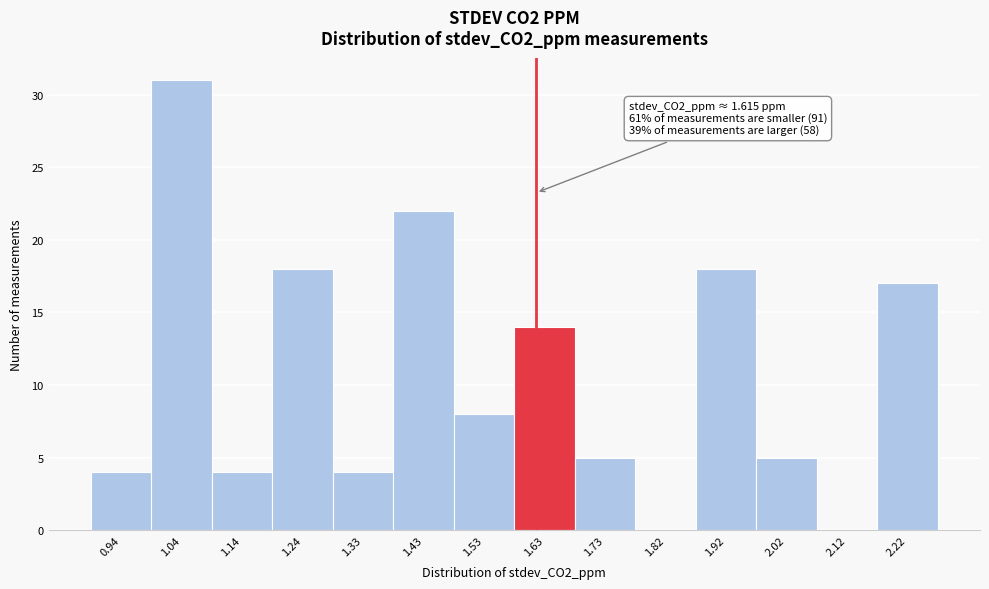

Over which range of the x-axis is the bar tallest?

0.99 to 1.09